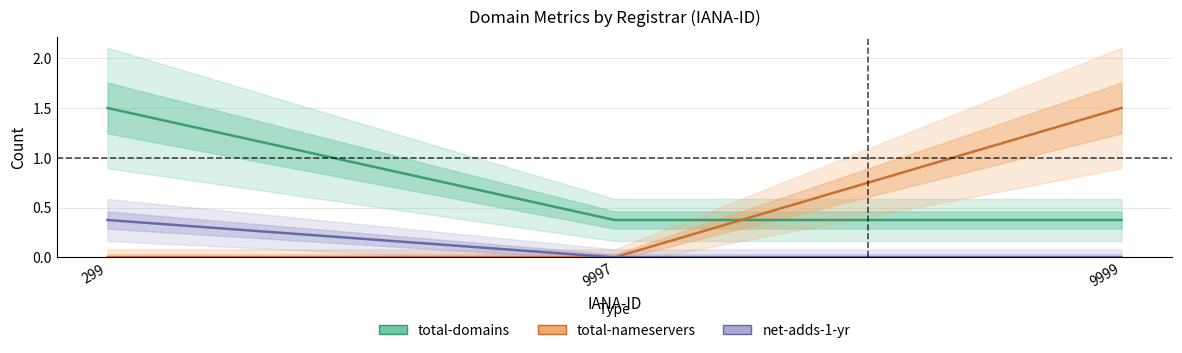

At 299, list the series in order from largest to smallest.

total-domains, net-adds-1-yr, total-nameservers